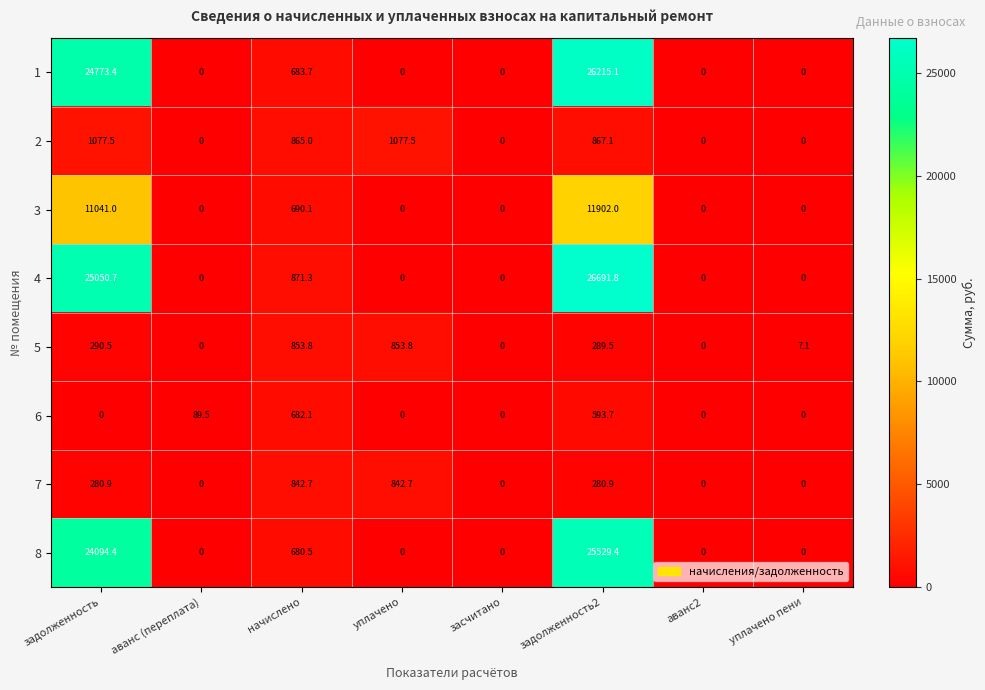

Which series has the widest spread of values?

4